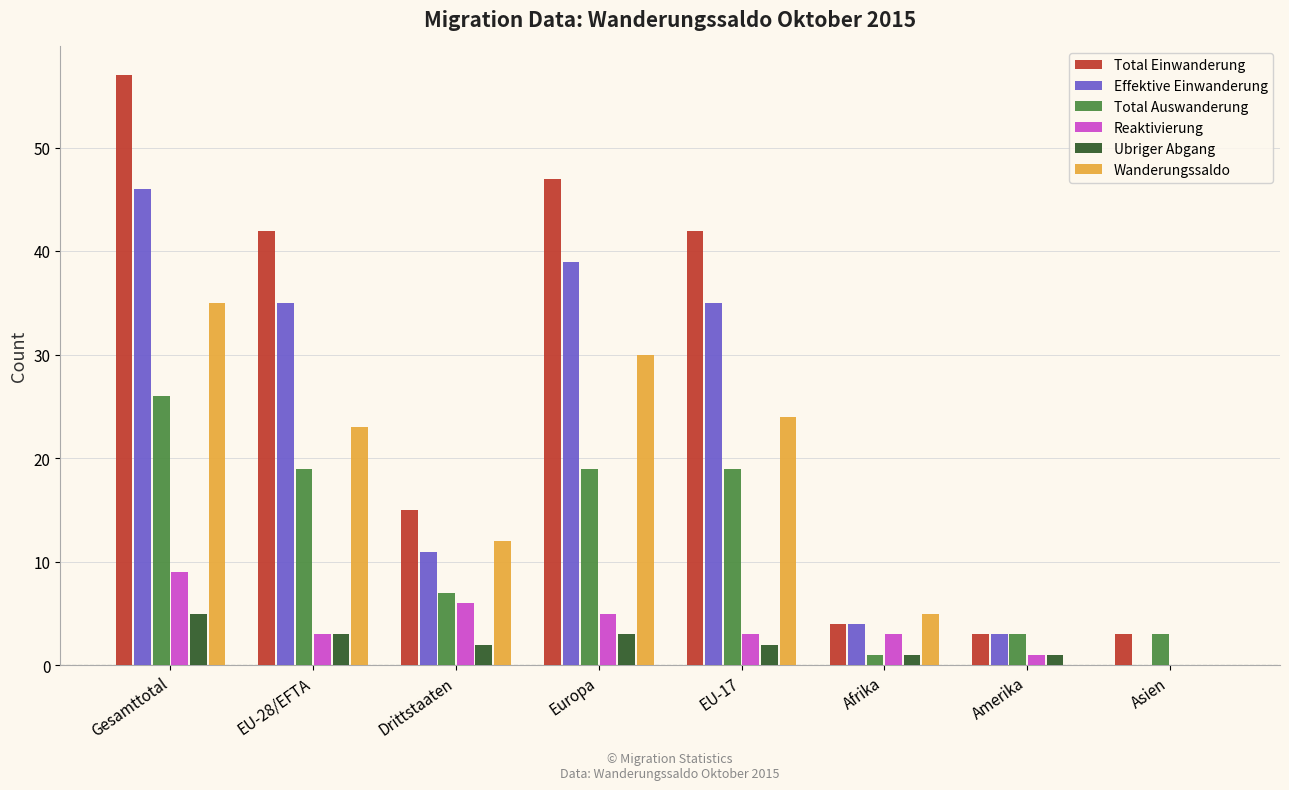

What is the sum of all Wanderungssaldo values?

129